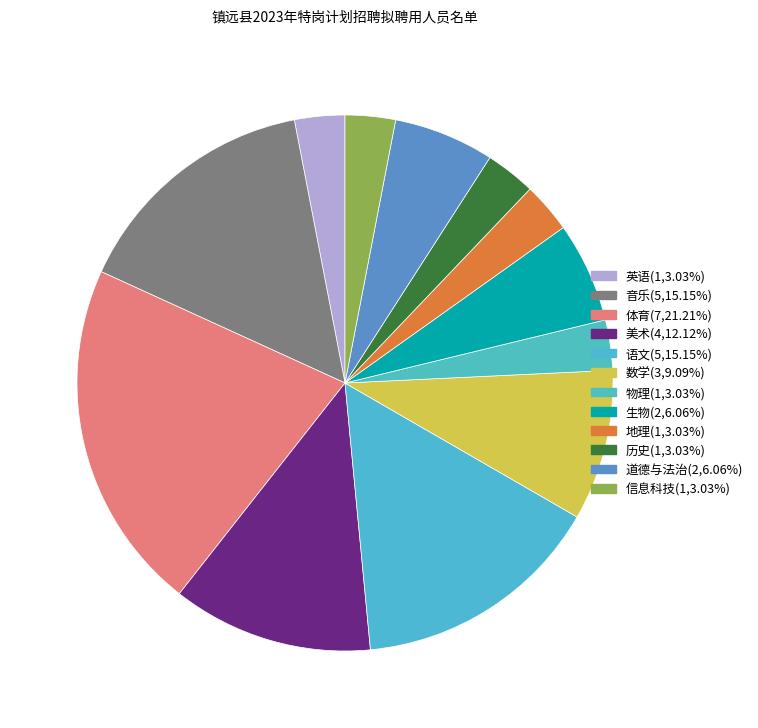

How many slices are in this pie chart?

12